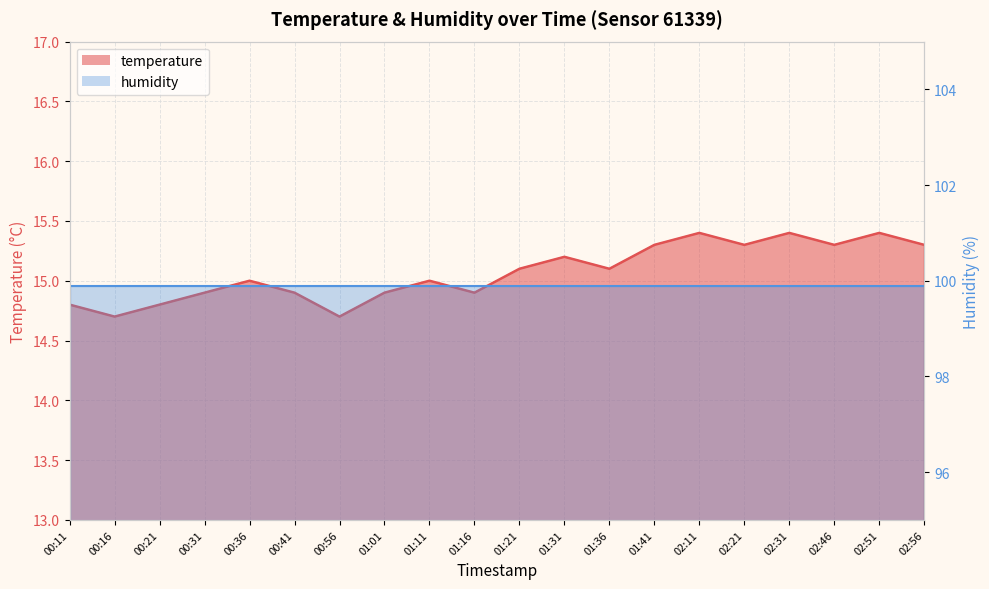

Reading left to right, extract all data points from this chart.

14.8	14.7	14.8	14.9	15.0	14.9	14.7	14.9	15.0	14.9	15.1	15.2	15.1	15.3	15.4	15.3	15.4	15.3	15.4	15.3